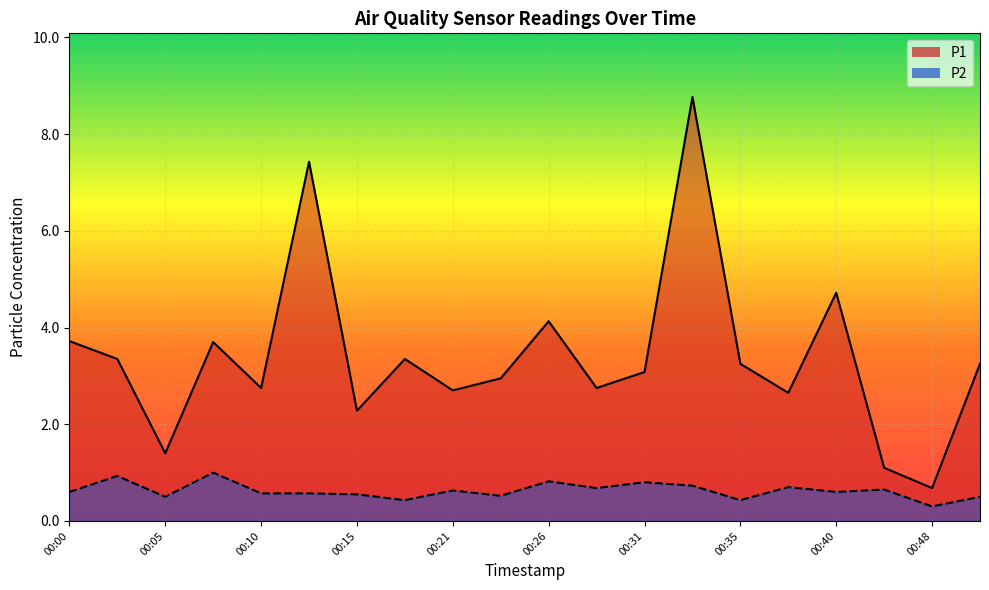

Which category has the lowest value in the P2 series?

00:48